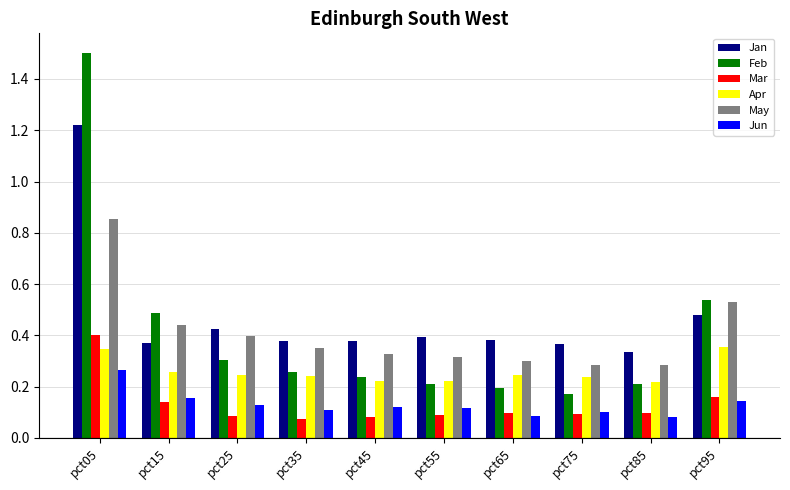

What is the sum of all Apr values?

2.6